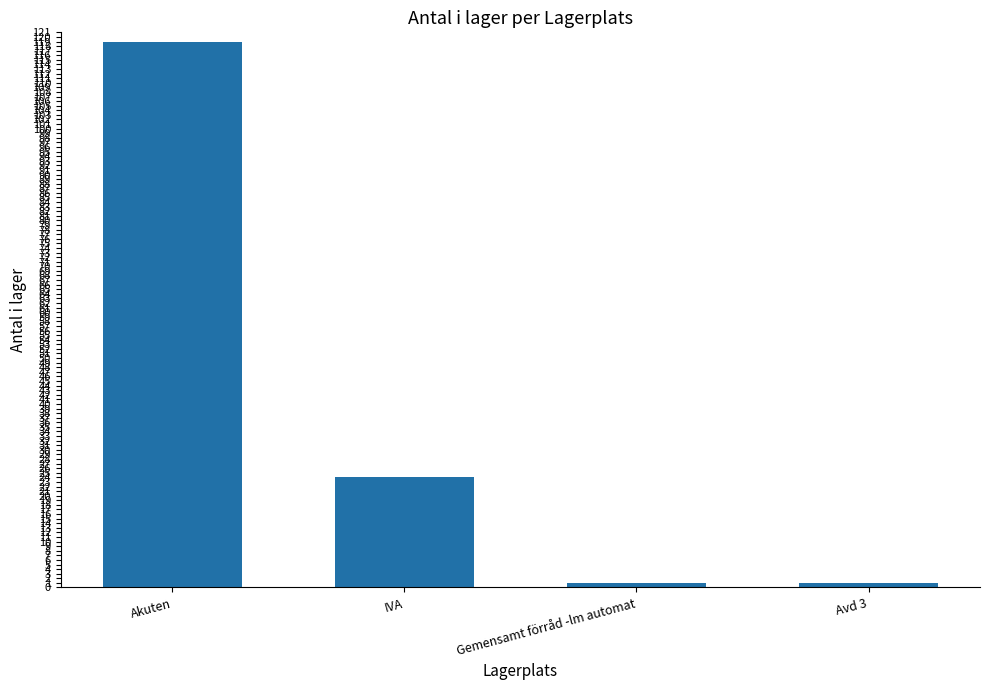

How many bars are there in total?

4